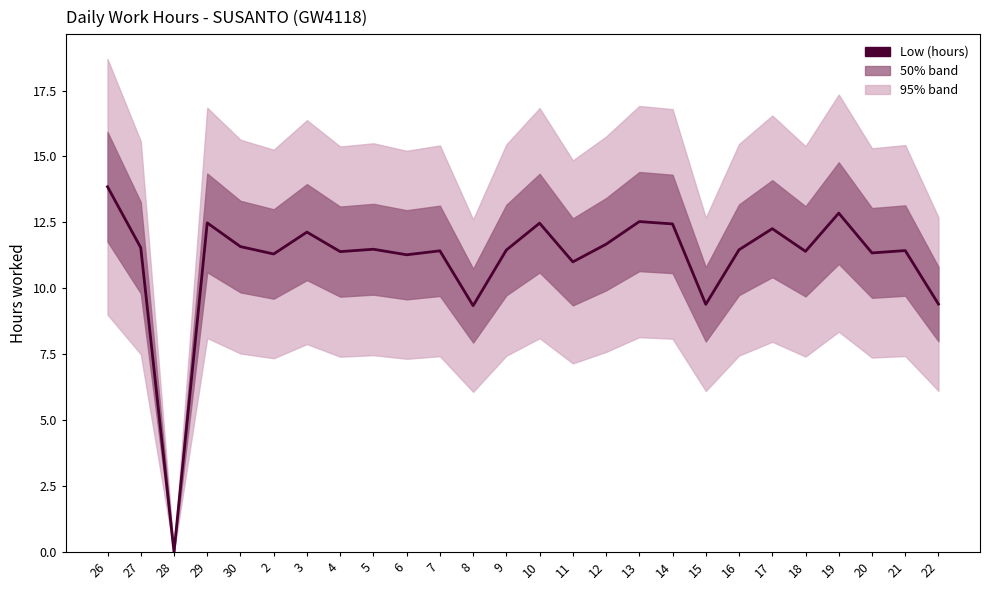

Does the chart have visible grid lines?

No